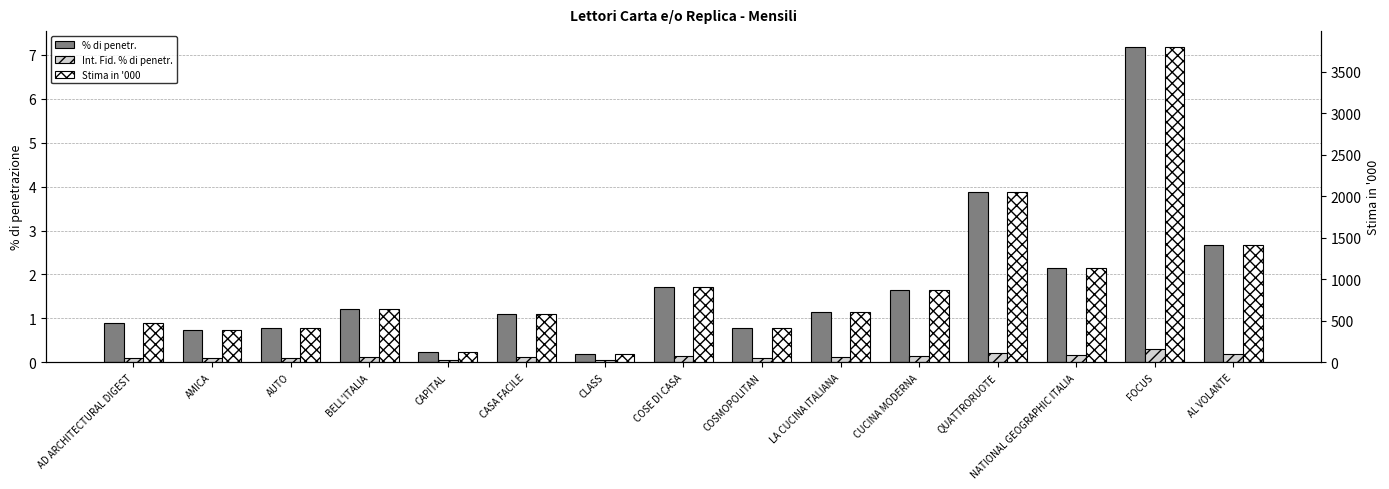

The Stima in '000 series shows 1224.7 at CUCINA MODERNA. True or false?

False